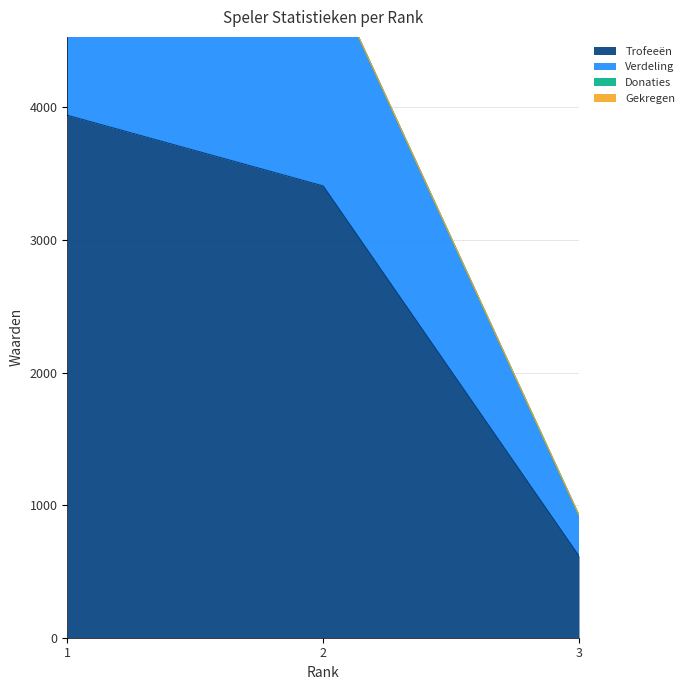

At which label does Verdeling first exceed 5110?

1